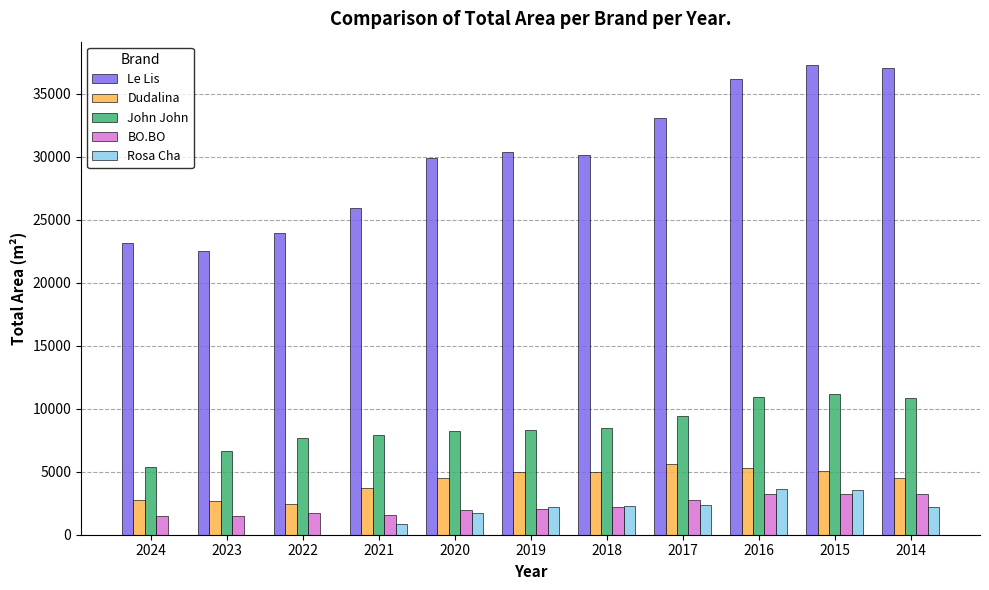

What is the average value of the Rosa Cha series?

1696.0